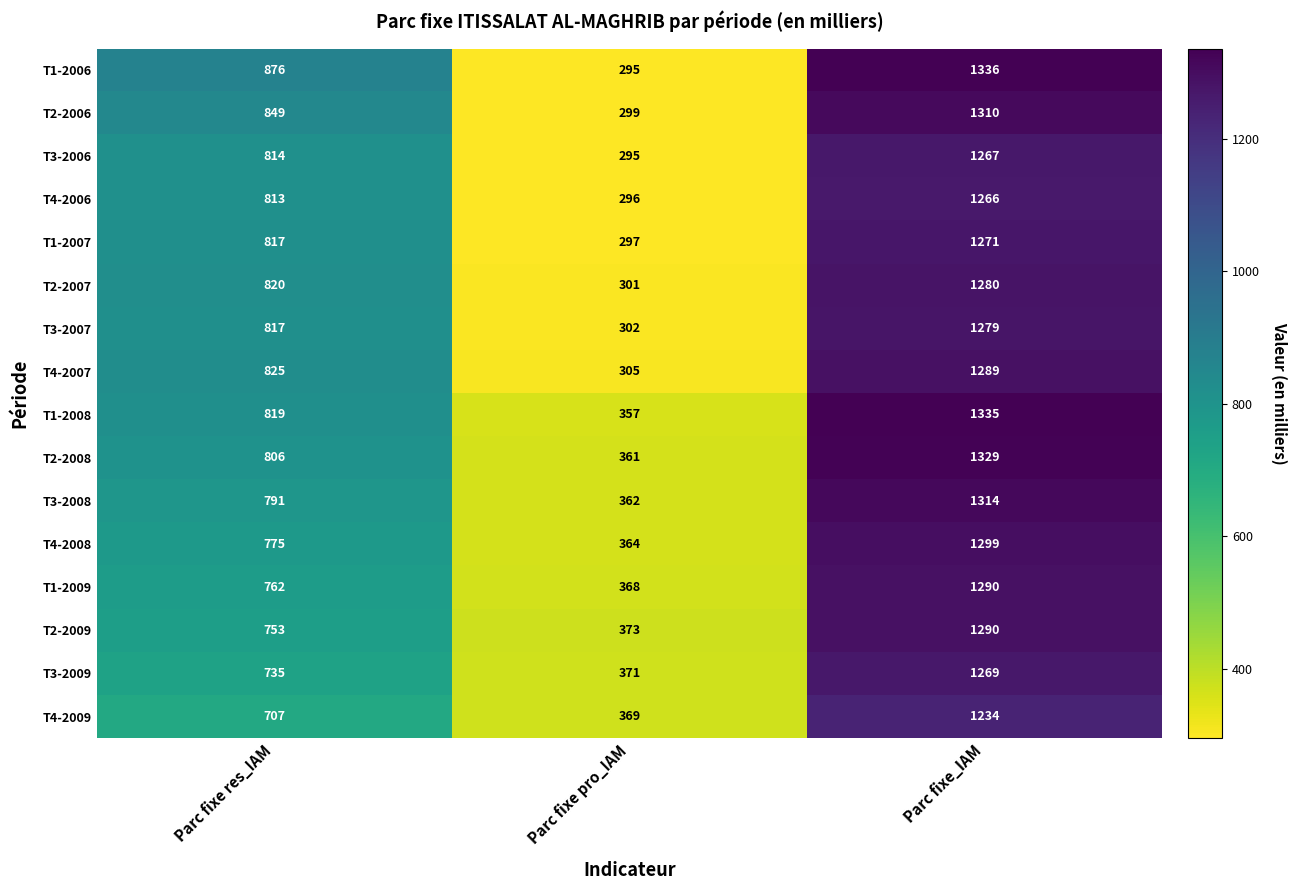

Which series has the largest range (max minus min)?

T1-2006